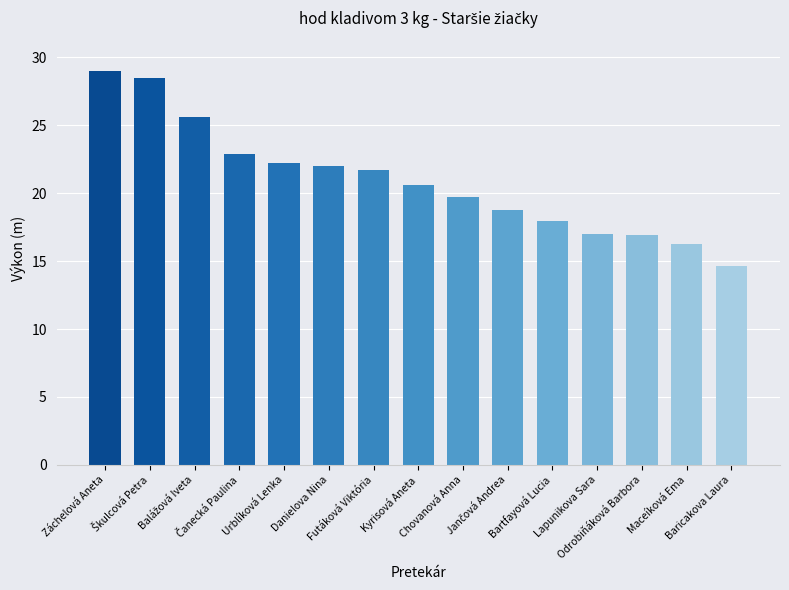

What is the difference between the second highest and minimum values?

13.9